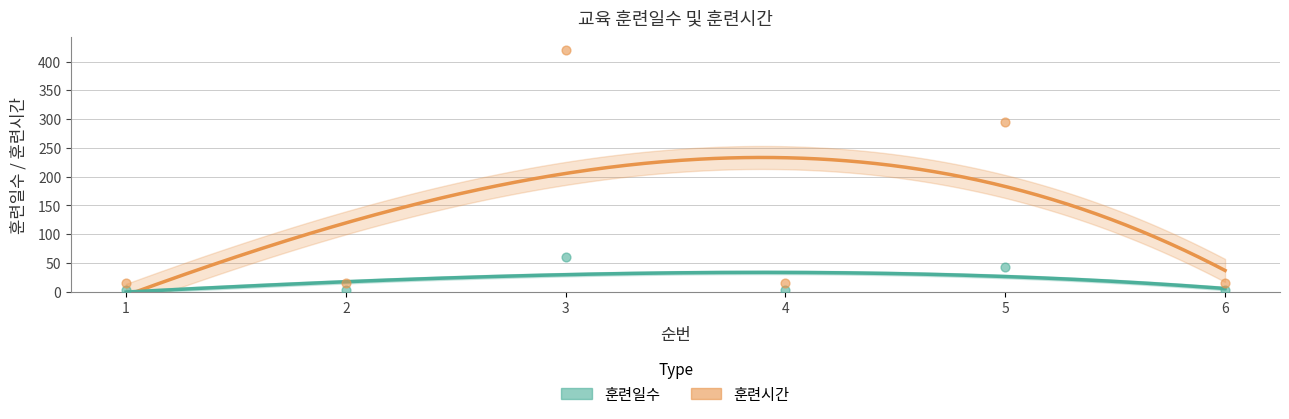

Which series has the largest total across all categories?

훈련시간